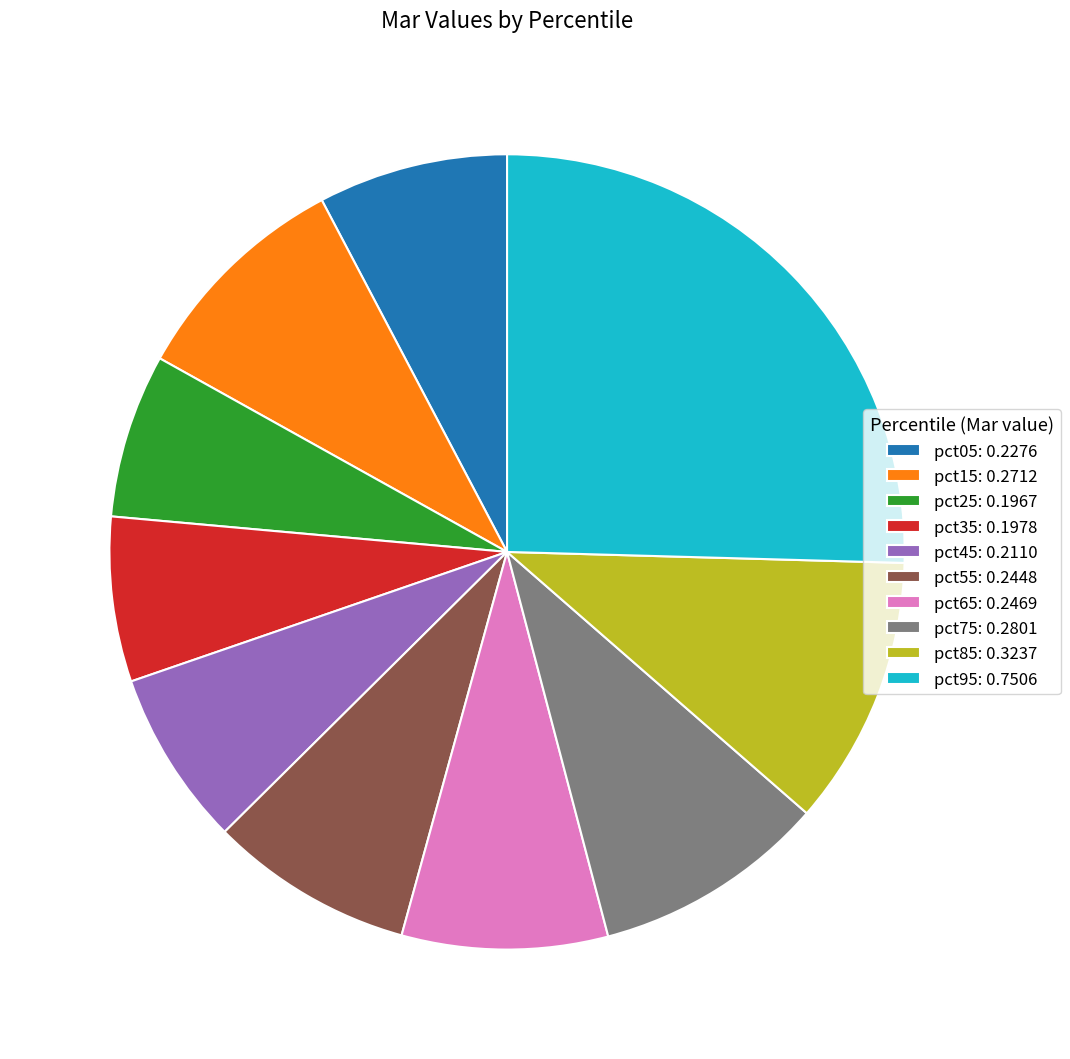

Combined, do pct85: 0.3237 and pct25: 0.1967 account for over 50%?

No